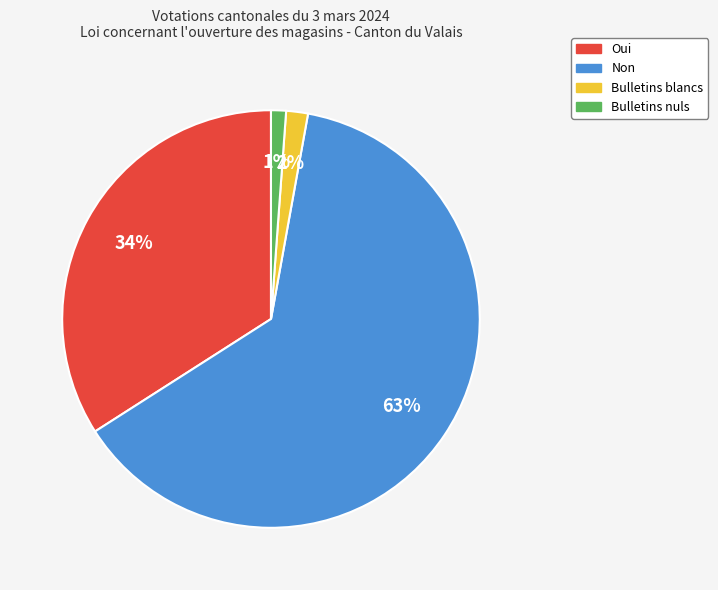

Which slice is the smallest?

Bulletins nuls